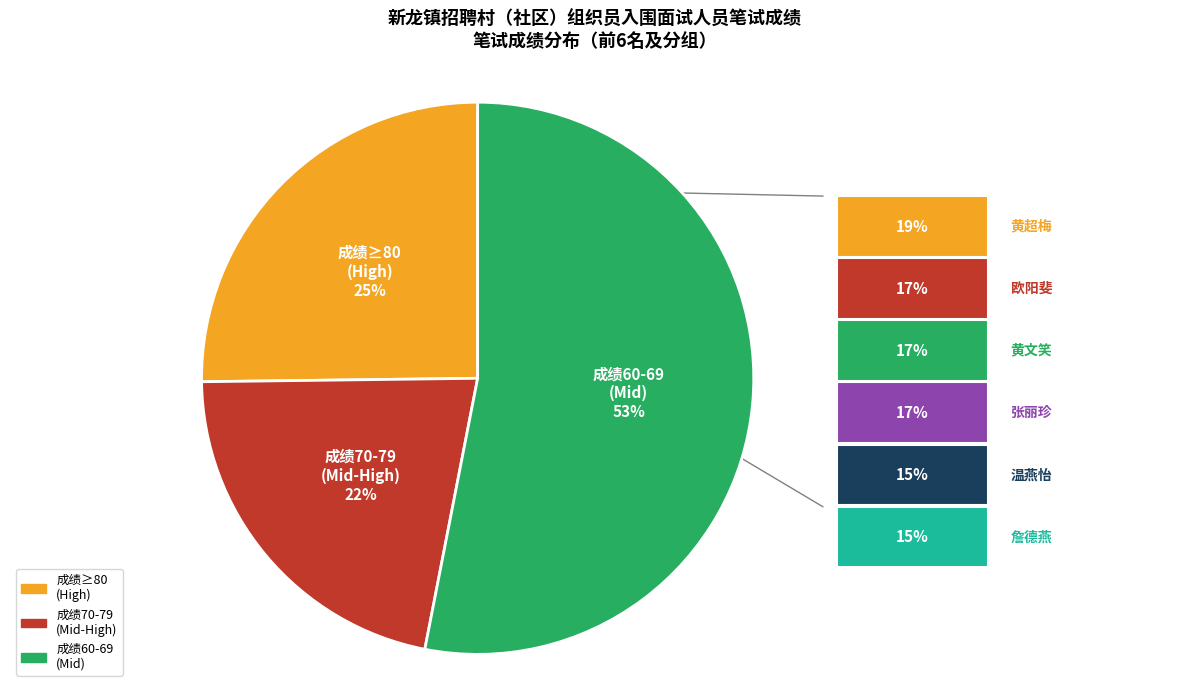

To the nearest percent, what is the average slice percentage?

33%